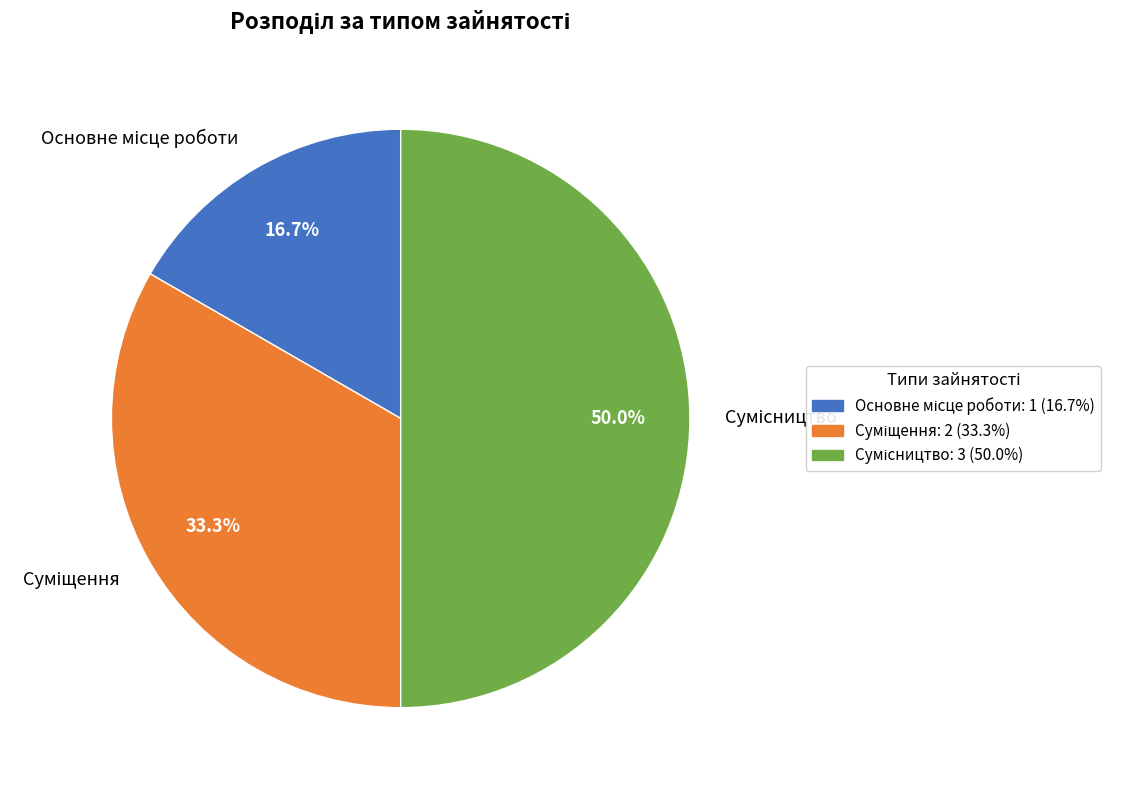

How many segments does this pie chart have?

3